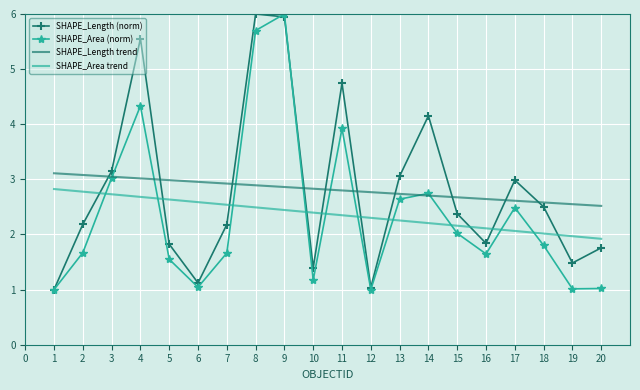

What is the difference between the SHAPE_Length (norm) values at 4 and 7?

3.4